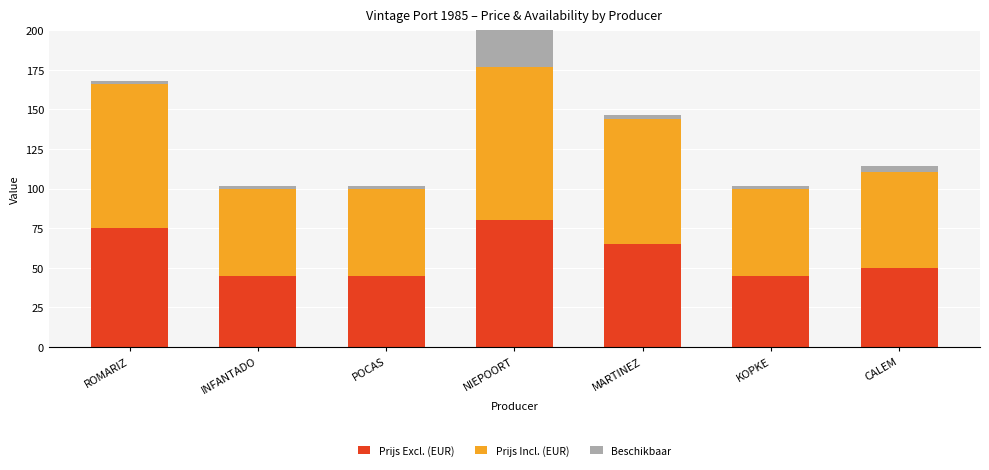

Is it true that Prijs Excl. (EUR) equals 45.0 at KOPKE?

True